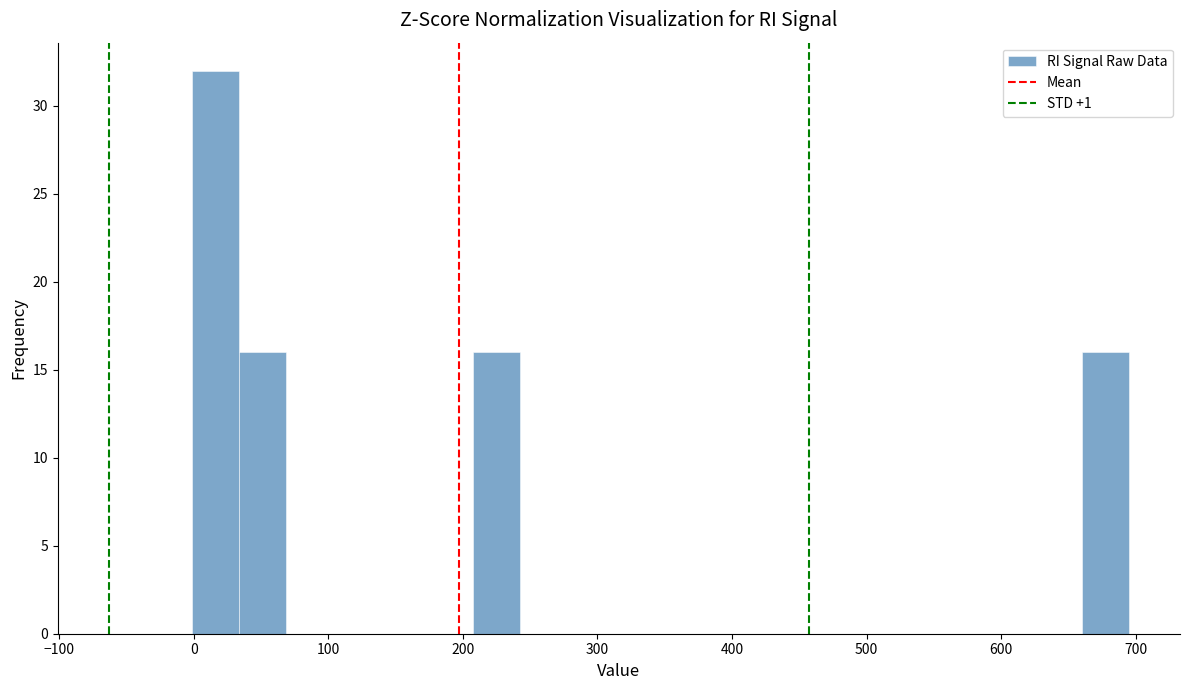

Around what value on the x-axis is the tallest bar? Give the approximate position of its centre, as read against the axis.

20